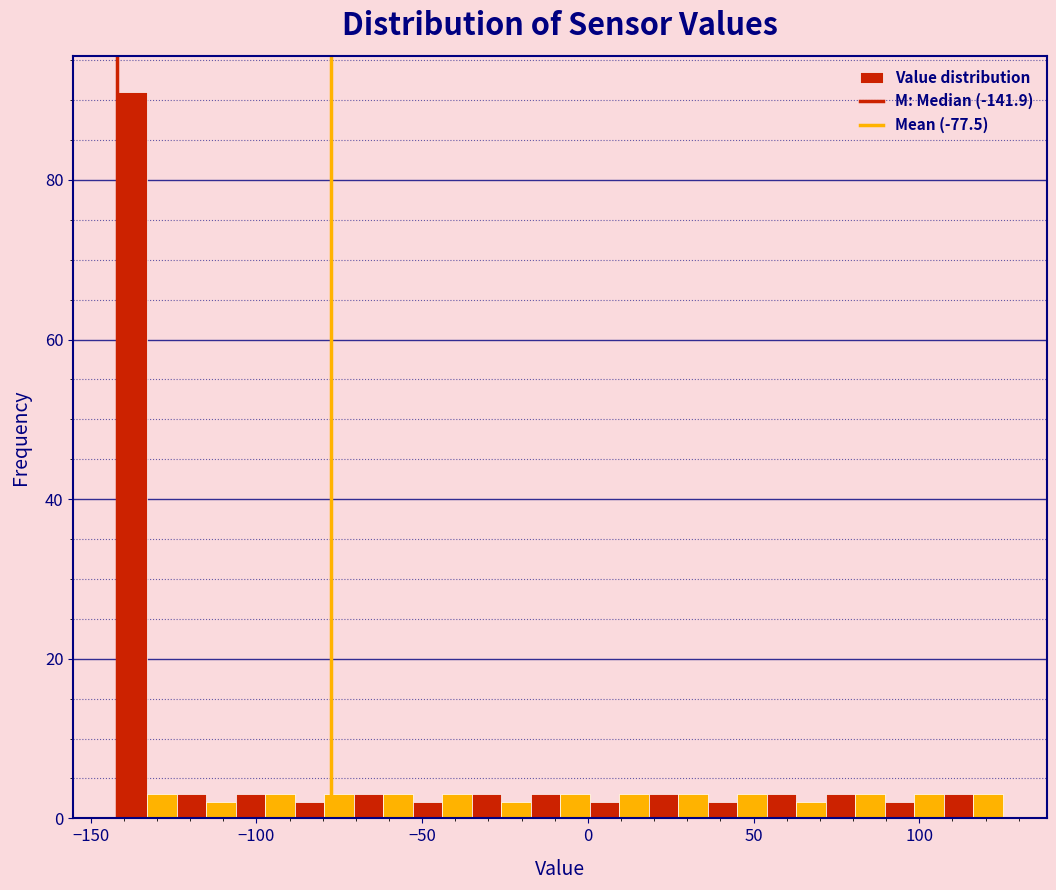

Around what value on the x-axis is the tallest bar? Give the approximate position of its centre, as read against the axis.

-135